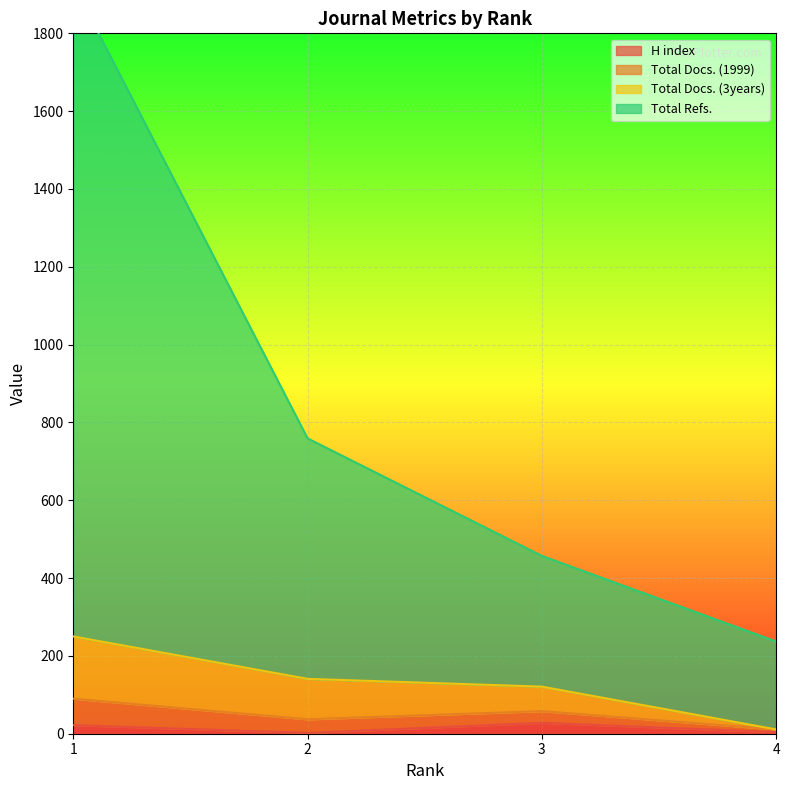

Which series has the widest spread of values?

Total Refs.